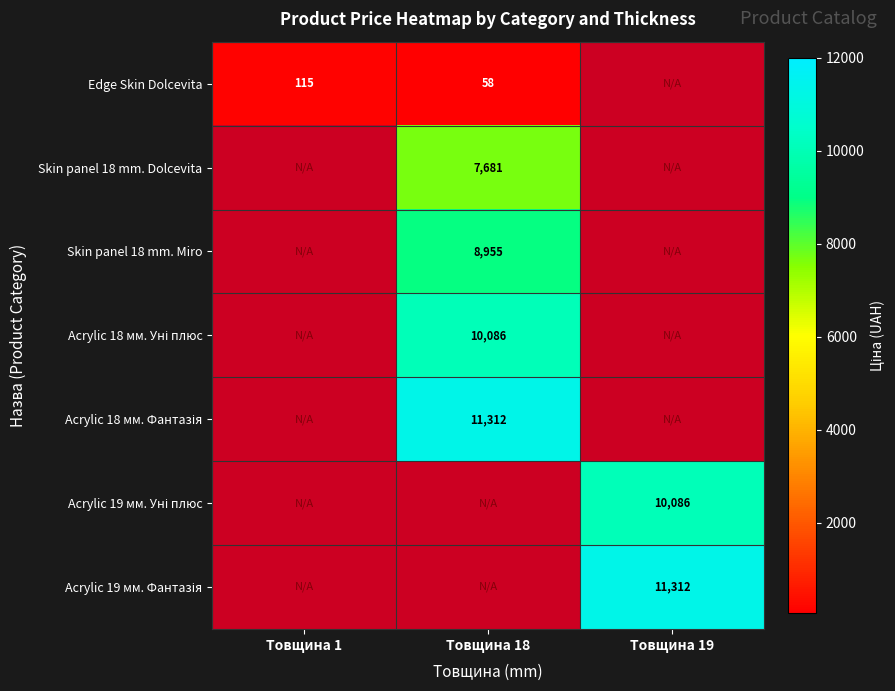

What is the total value across all series at Товщина 1?

115.4